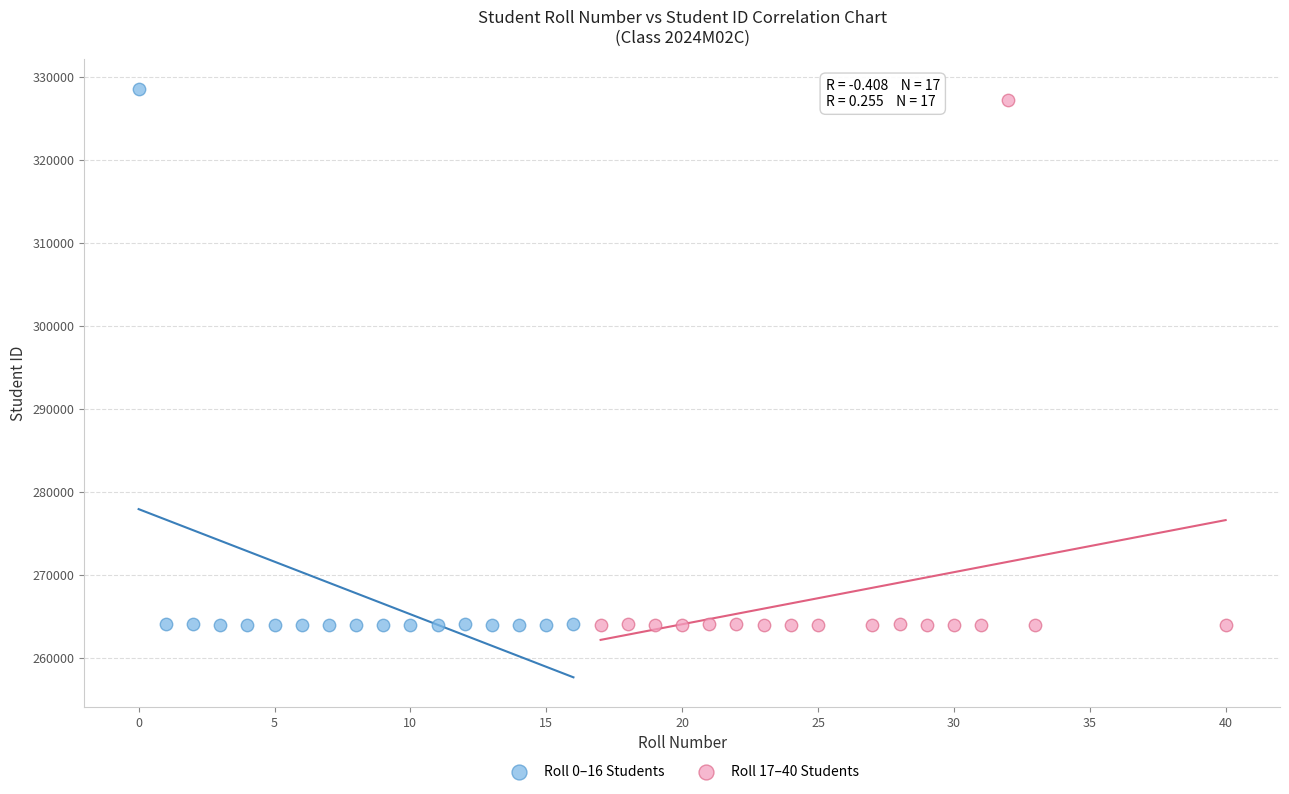

Which series contains the highest Y value?

Roll 0–16 Students